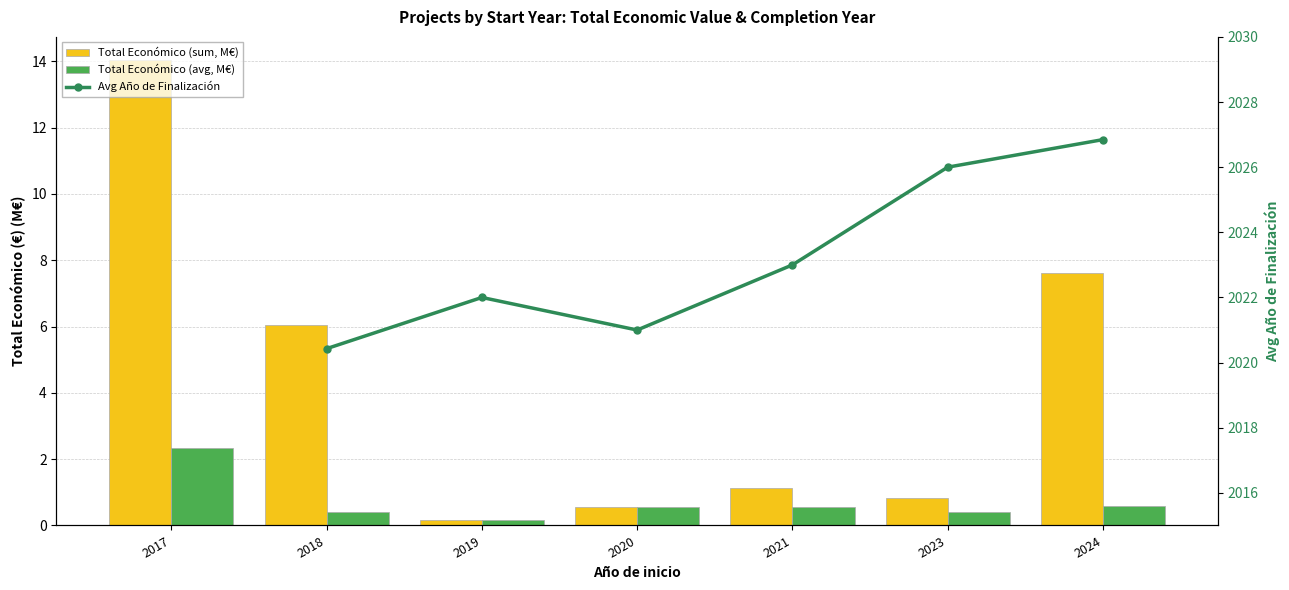

Is the value of Total Económico (sum, M€) at 2019 greater than the value of Avg Año de Finalización at 2018?

No